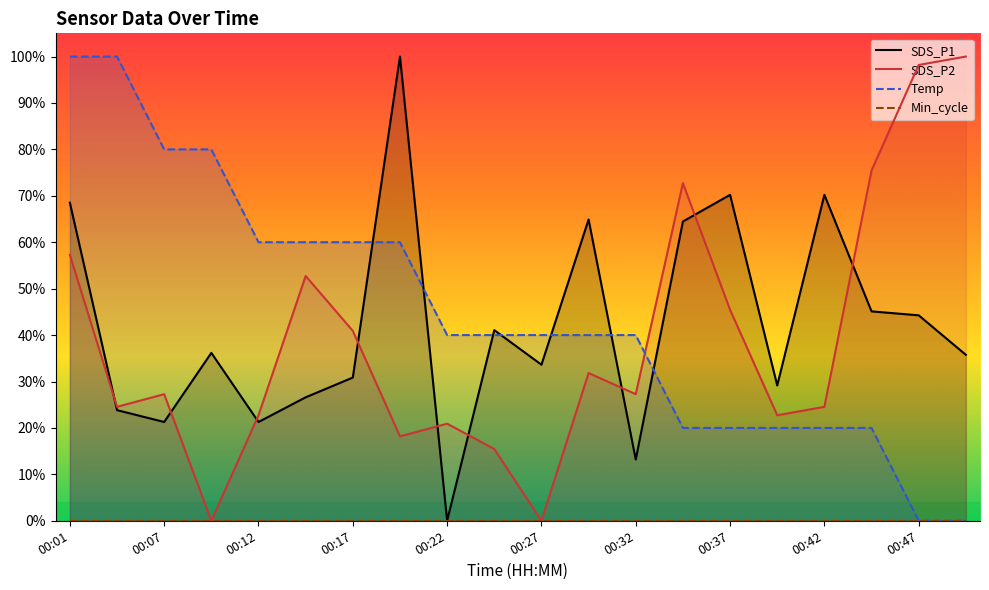

How many lines are shown in the chart?

4